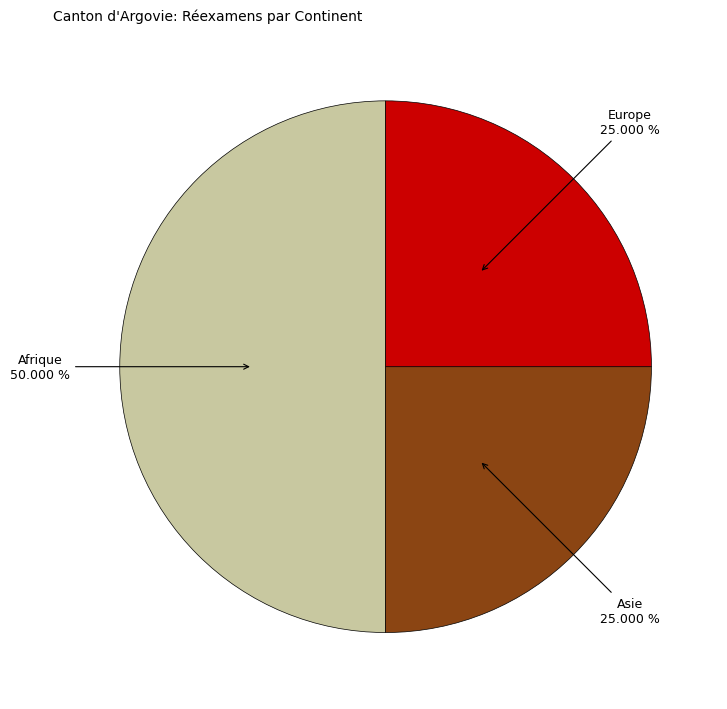

Count the number of slices in the pie.

3